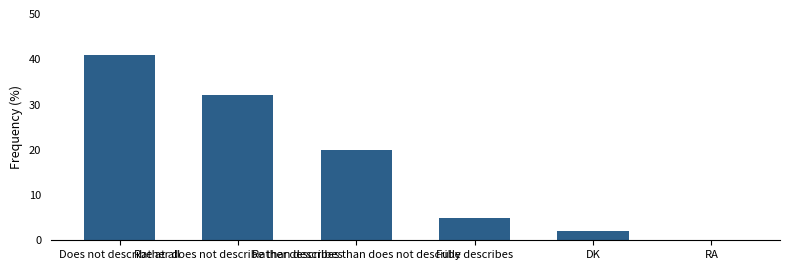

The chart shows a value of -25 at RA. True or false?

False